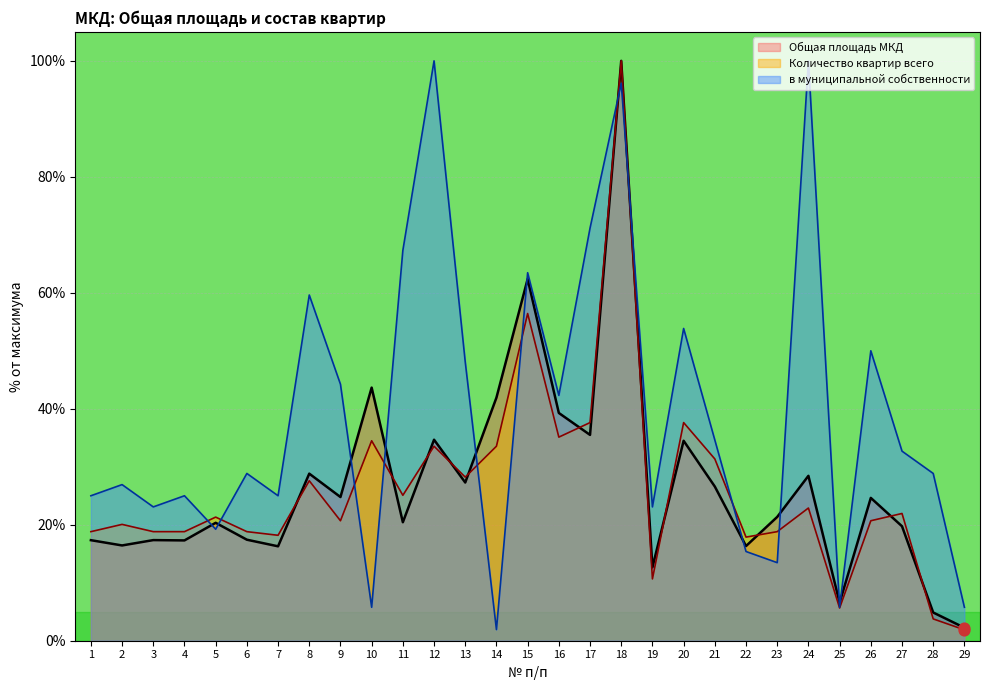

What is the total value across all series at 11?

112.8